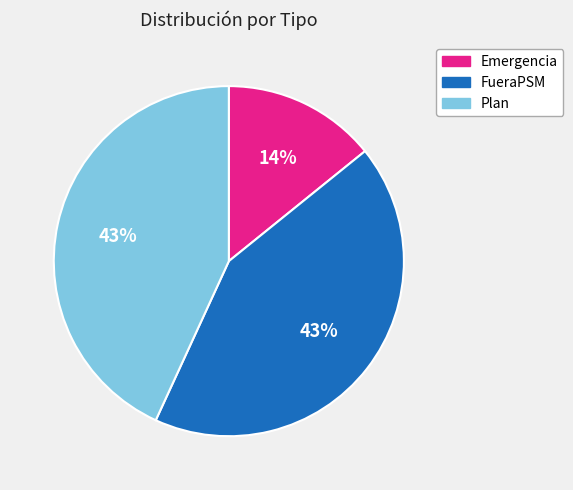

What percentage is the Emergencia slice, to the nearest percent?

14%